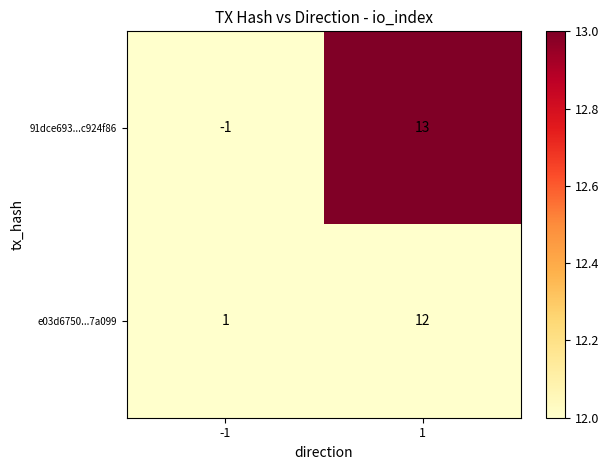

The value of e03d6750...7a099 at -1 is 1. True or false?

True